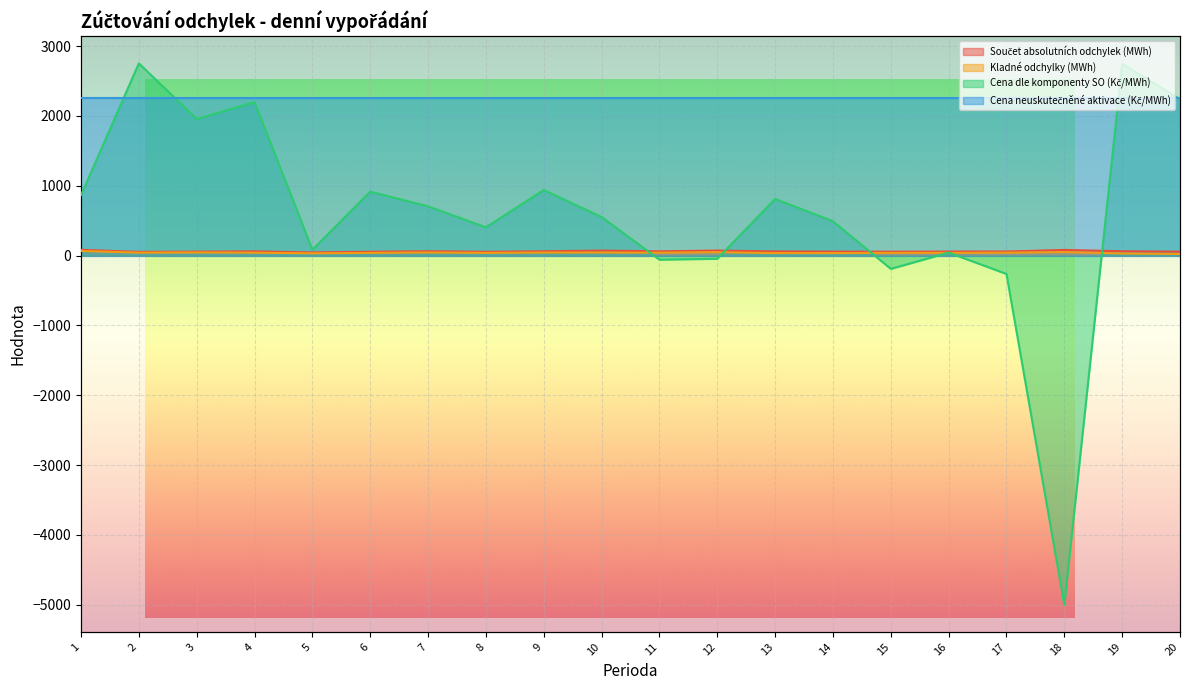

At which label does Součet absolutních odchylek (MWh) first exceed 60?

1